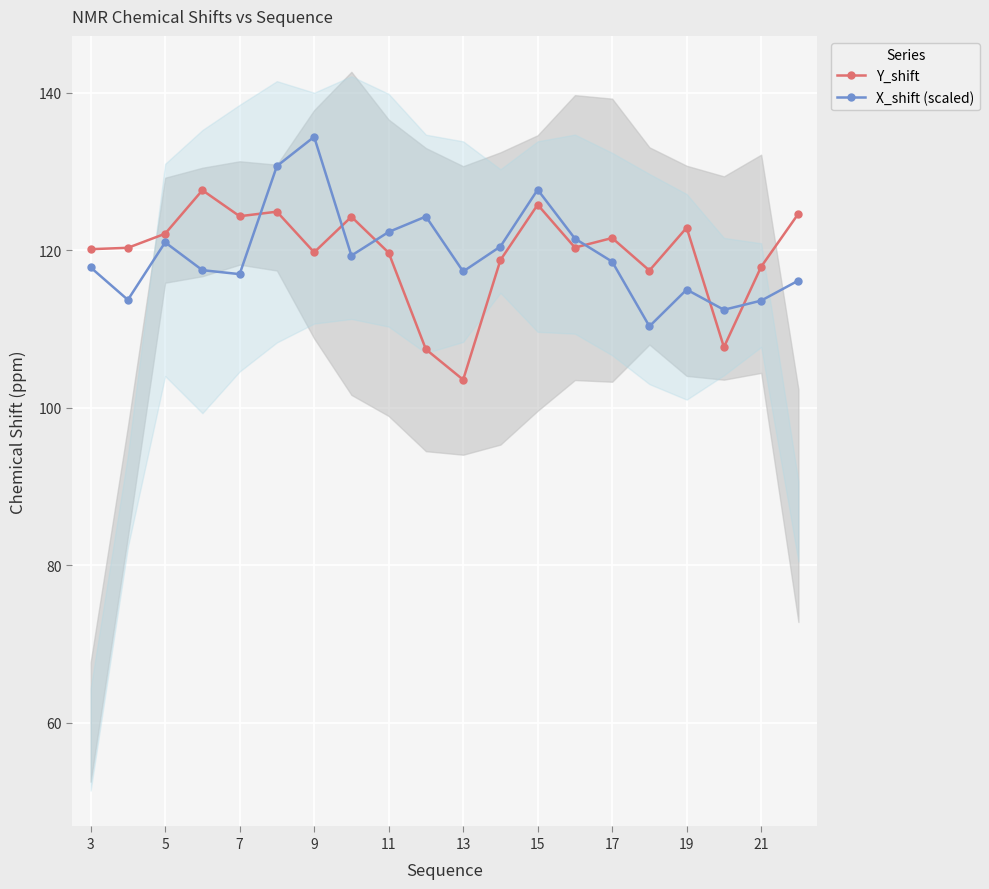

True or false: X_shift (scaled) and Y_shift intersect in this chart.

True